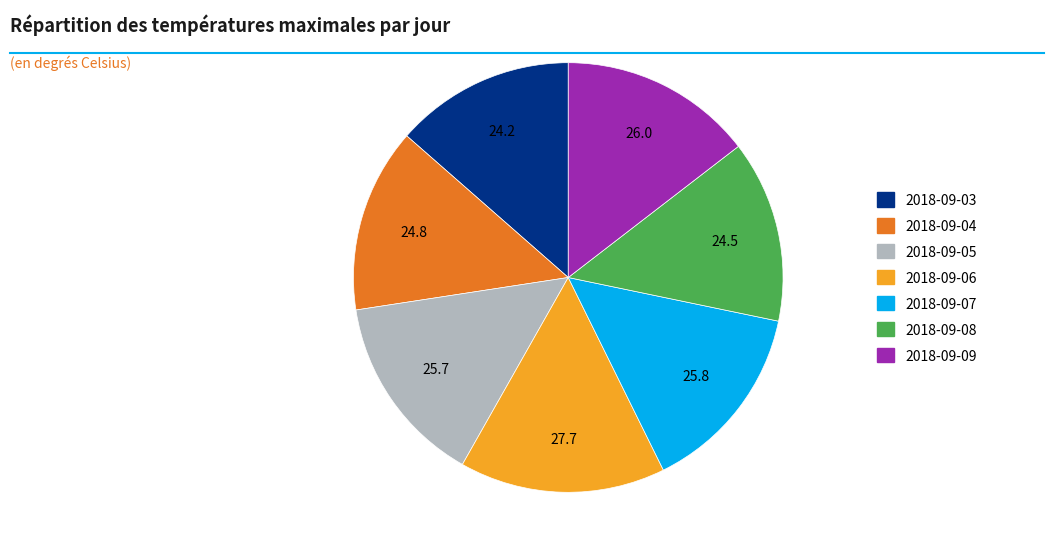

Which slice is the largest?

2018-09-06